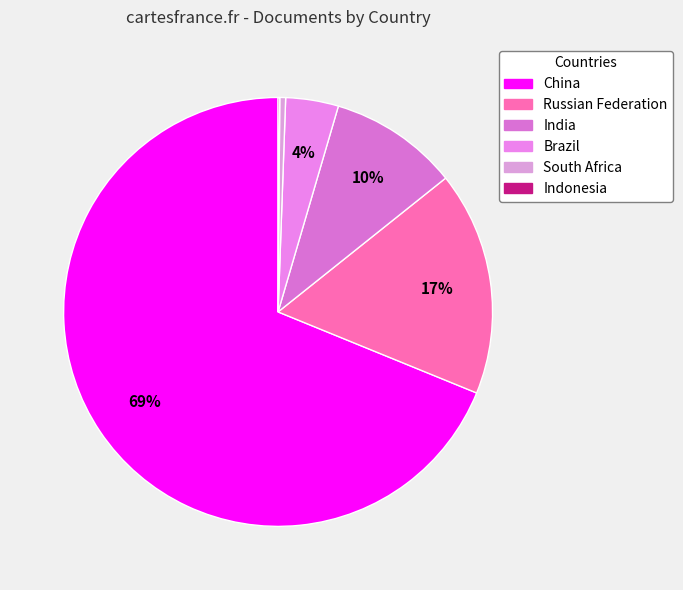

To the nearest percent, what portion does India represent?

10%